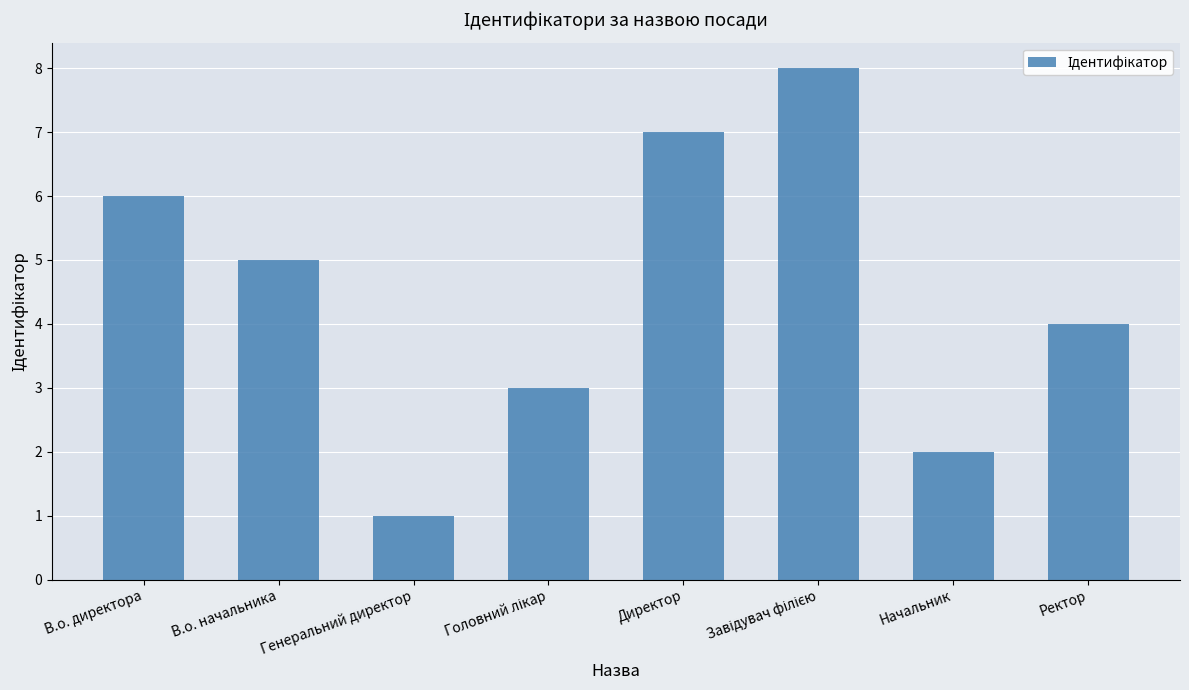

What is the label of the 7th bar from the left?

Начальник